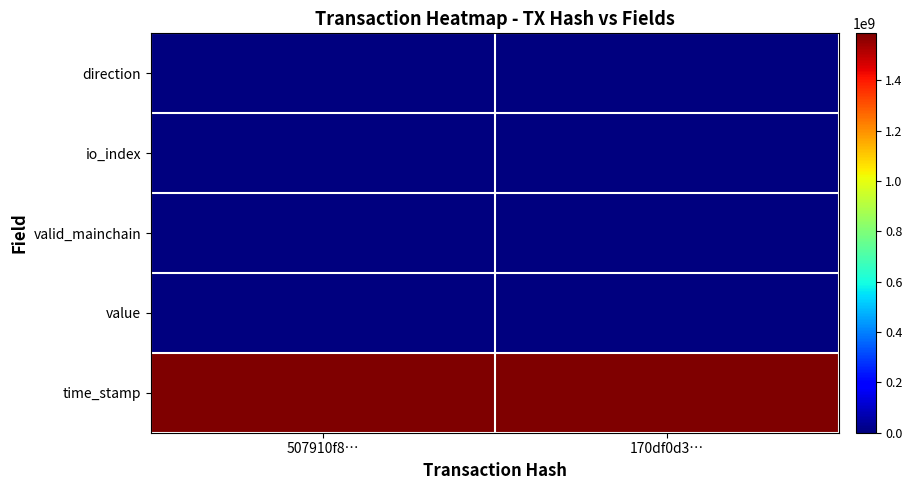

Count the number of categories in the chart.

2